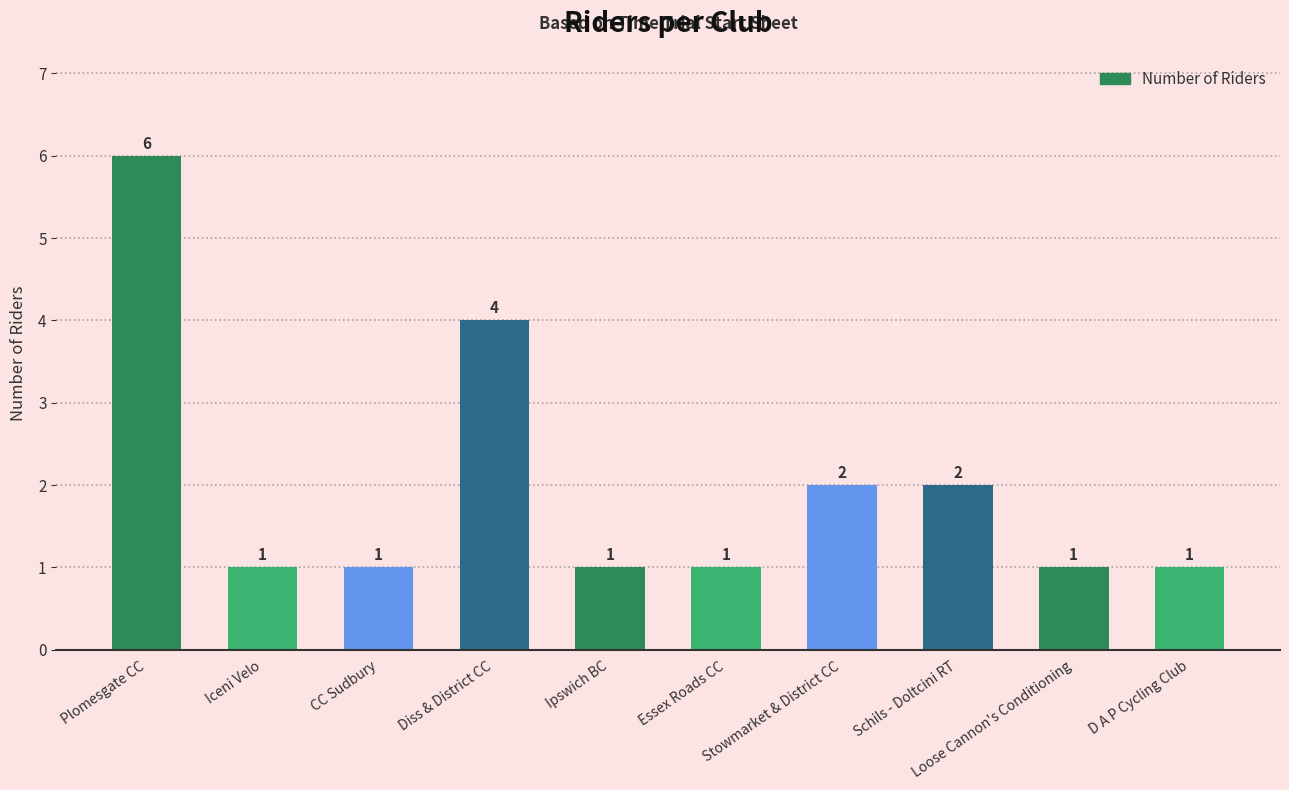

Reading left to right, what are all the values shown in this chart?

6	1	1	4	1	1	2	2	1	1